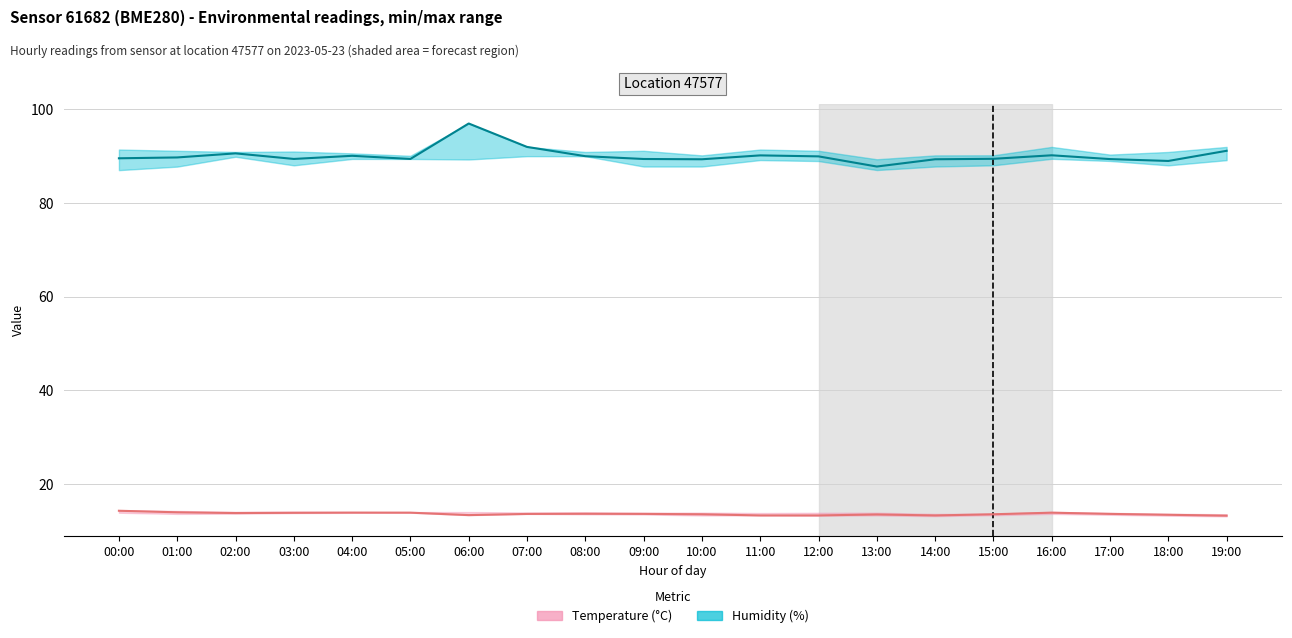

What is the spread (max minus min) of values at 03:00?

75.6